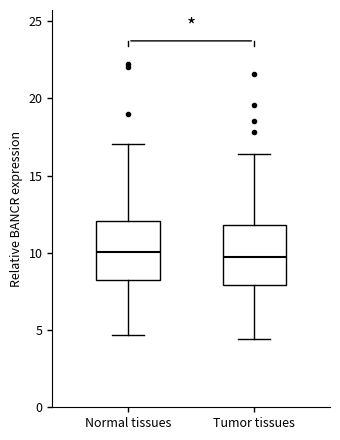

Reading left to right, read every box against the y-axis: the position of its median line, the range the box covers, and the ends of its whiskers. The values are not printed on the chart, so give them approximately, as read against the axis.

Normal tissues: median 10.0, box 8.5 to 12.0, whiskers 4.5 to 17.0
Tumor tissues: median 9.5, box 8.0 to 12.0, whiskers 4.5 to 16.5